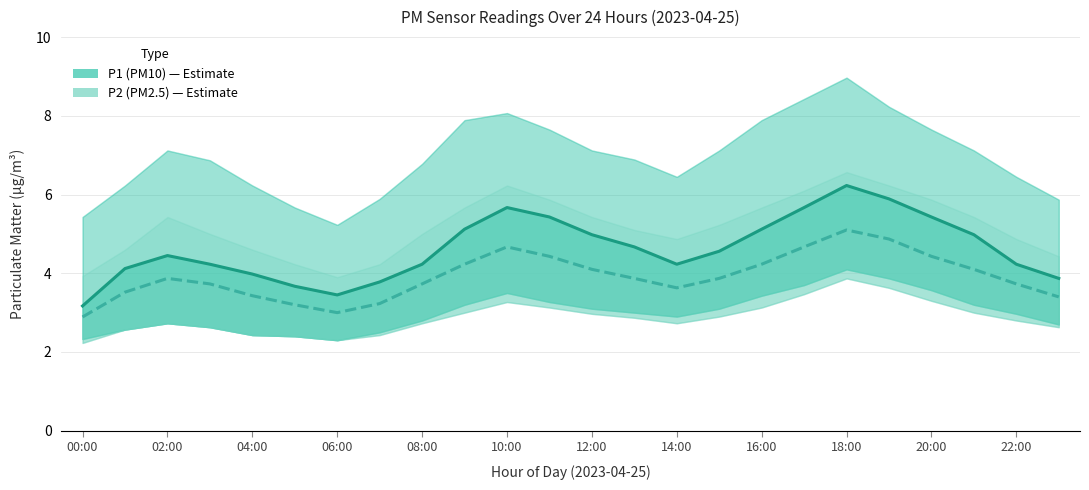

What is the label of the 21st point from the left?

20:00